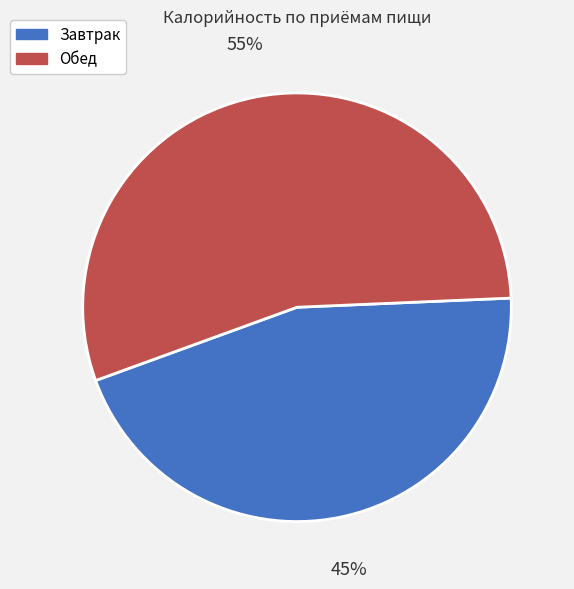

Is there a majority slice in this chart?

Yes